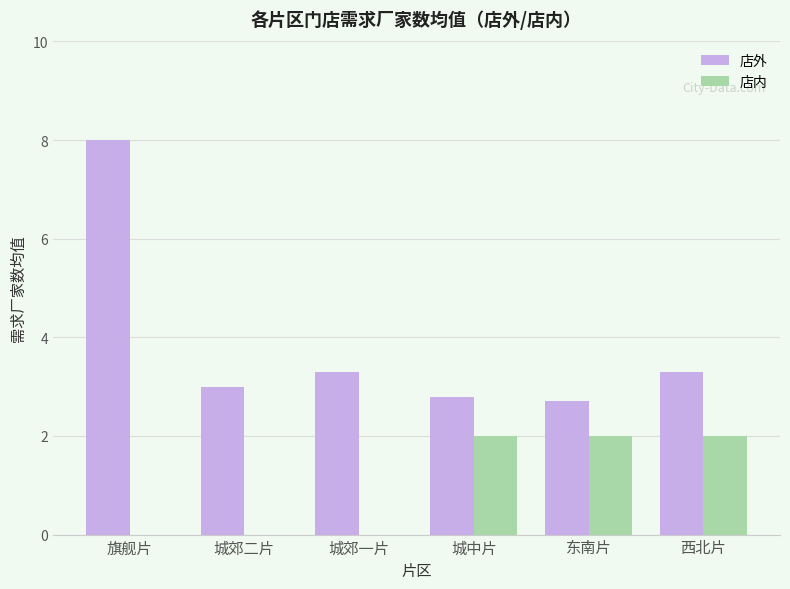

How many groups of bars are there?

6